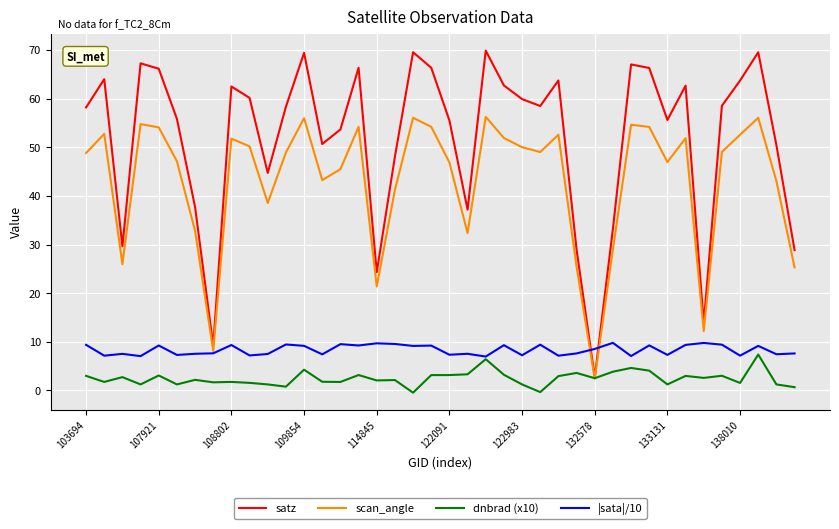

What is the greatest value displayed?

69.8